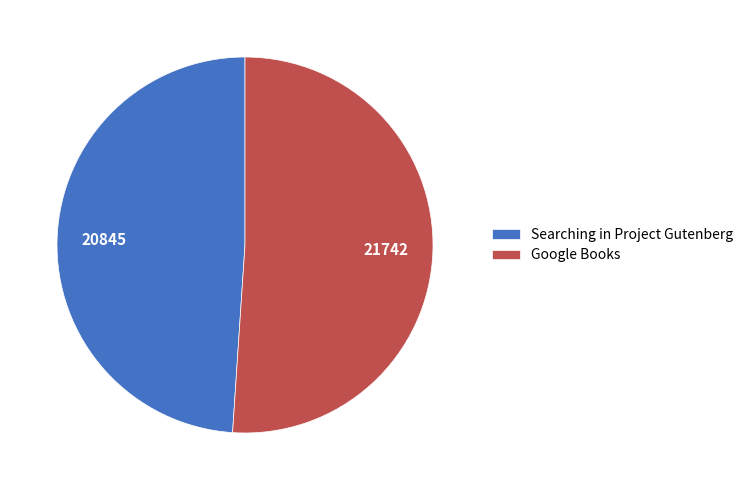

Combined, do Google Books and Searching in Project Gutenberg account for over 50%?

Yes